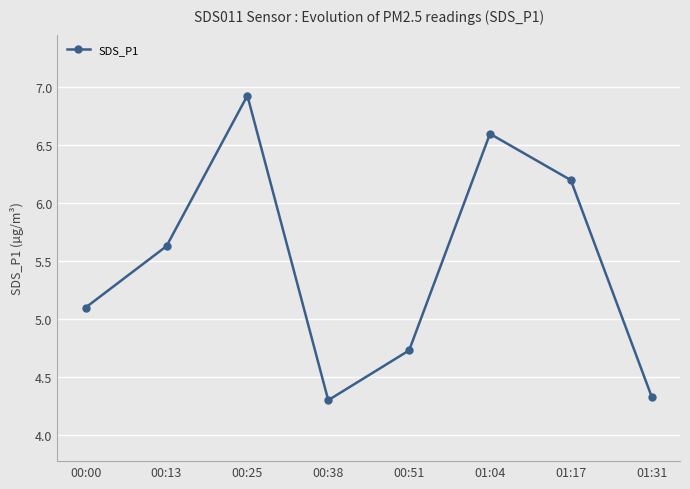

At which category does the chart reach its peak across all series?

00:25